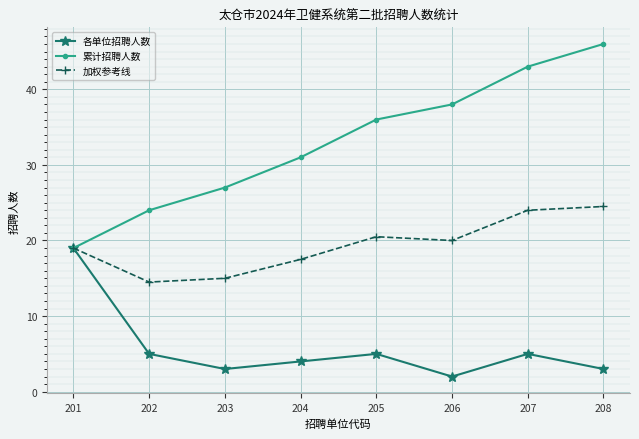

True or false: 各单位招聘人数 has more than 1 interior local peaks.

True